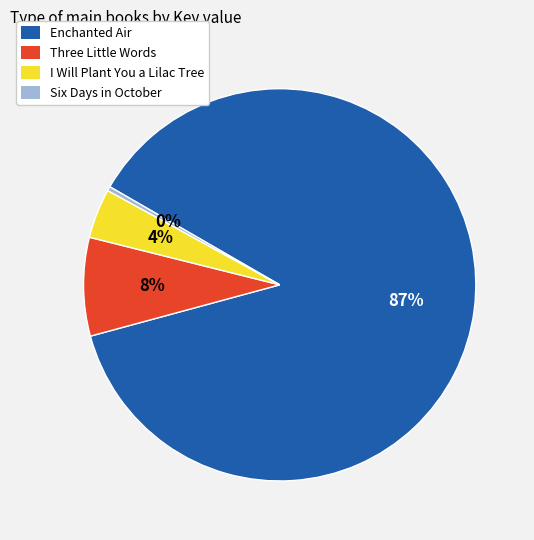

Between I Will Plant You a Lilac Tree and Enchanted Air, which is larger?

Enchanted Air